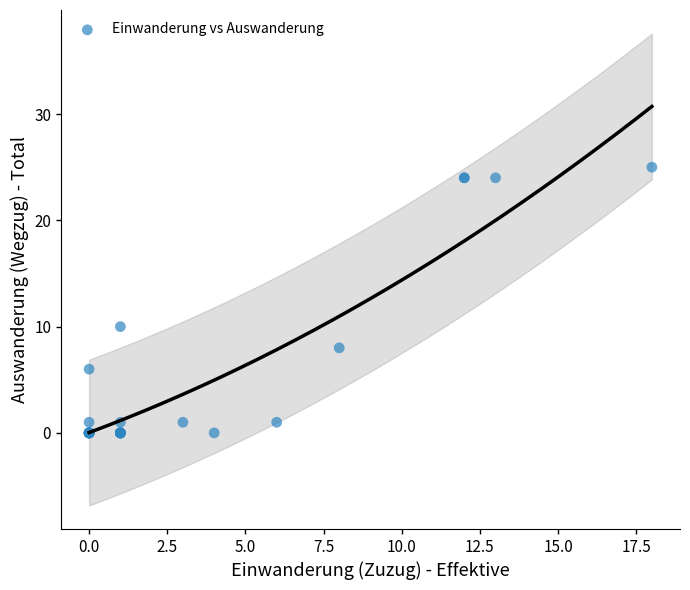

What Y value in the scatter plot is closest to 12?

10